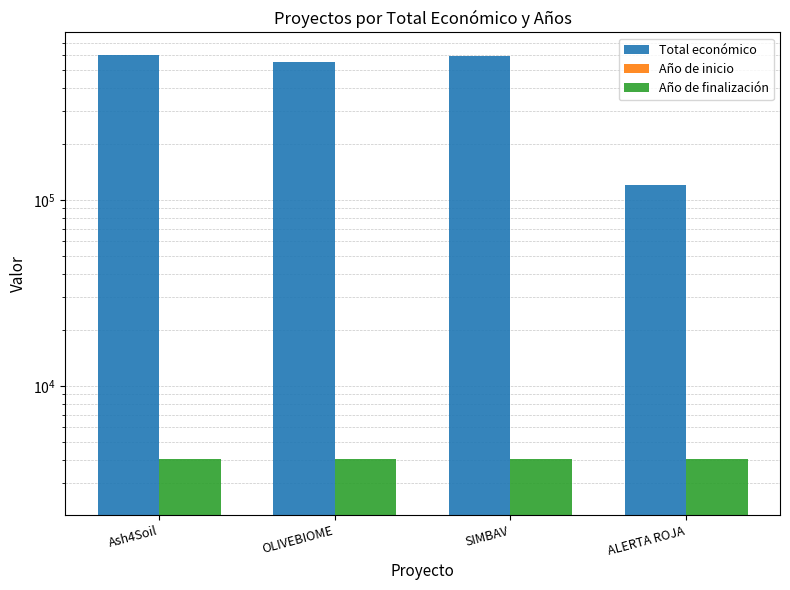

What are all the series names shown in the legend?

Total económico, Año de inicio, Año de finalización